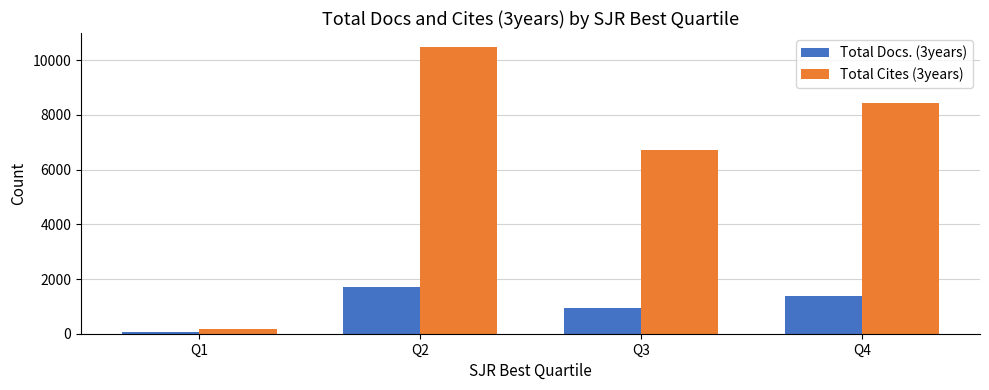

How many Total Cites (3years) values are between 6707 and 10472?

3